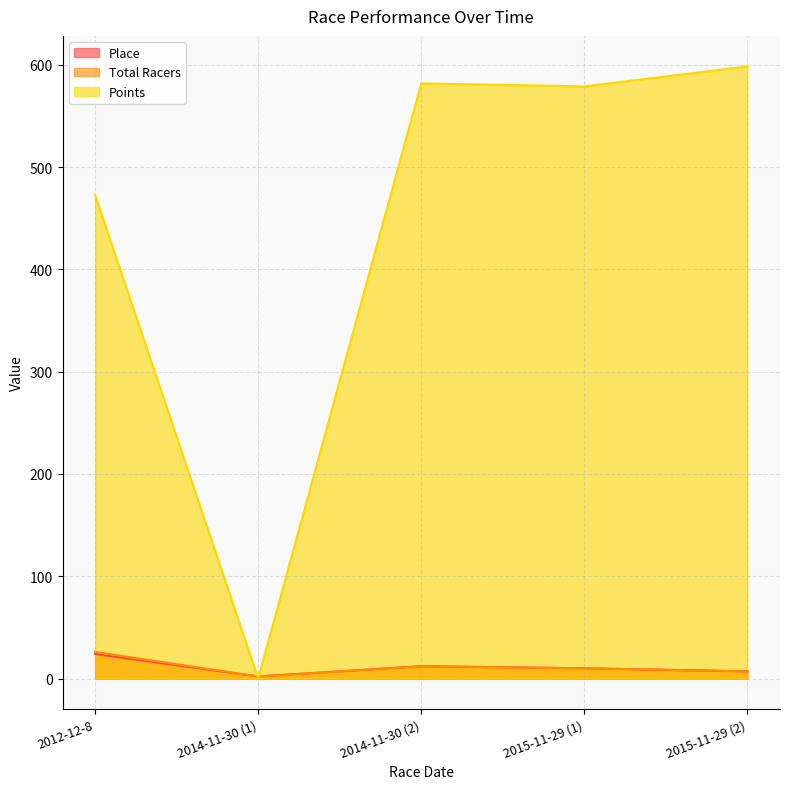

Is the value of Points at 2012-12-8 greater than the value of Total Racers at 2014-11-30 (2)?

Yes